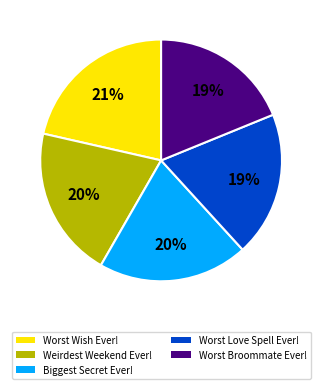

Which slice is the largest?

Worst Wish Ever!